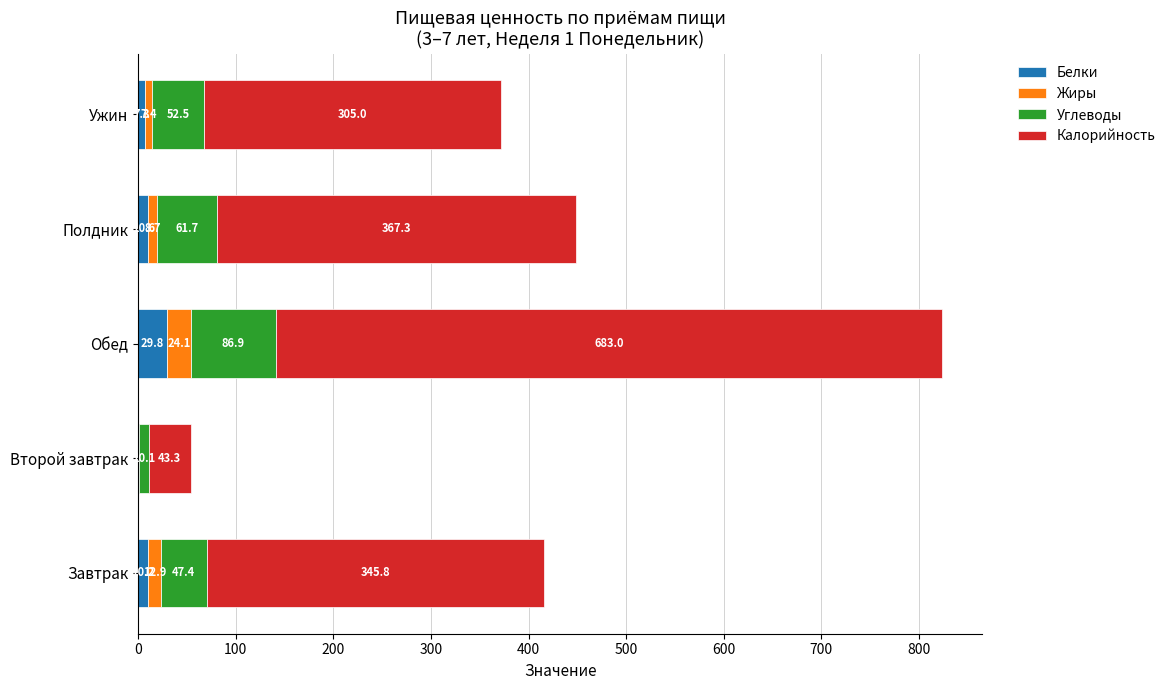

What is the total value across all series at Завтрак?

416.3